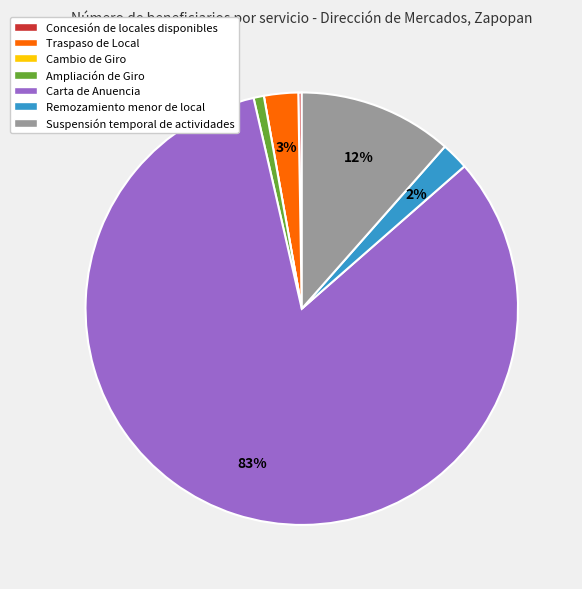

What is the largest slice in the pie chart?

Carta de Anuencia